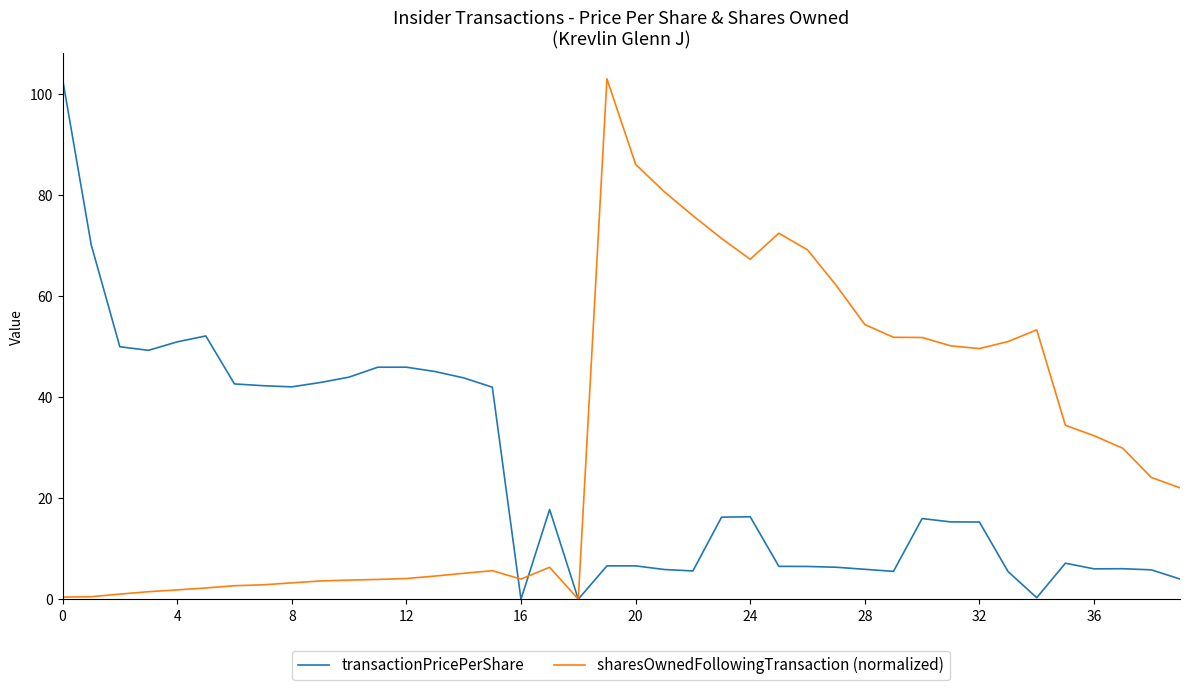

What is the highest value of the sharesOwnedFollowingTransaction (normalized) series?

103.0